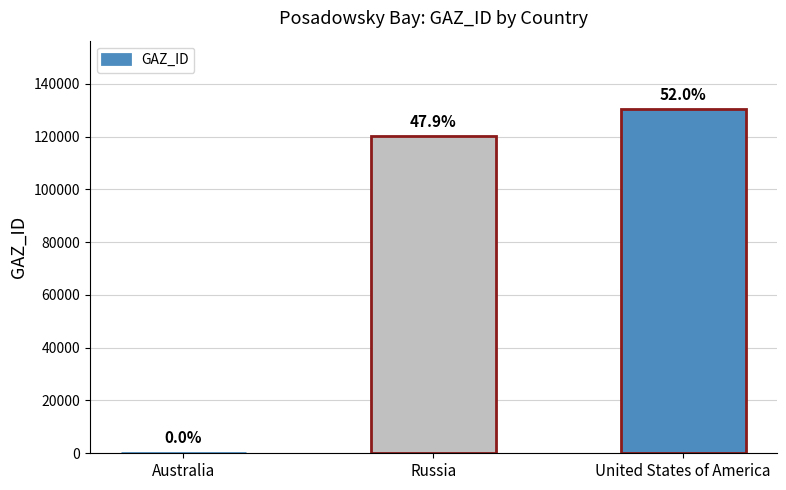

Where is the data nearest to the value 65202?

Russia